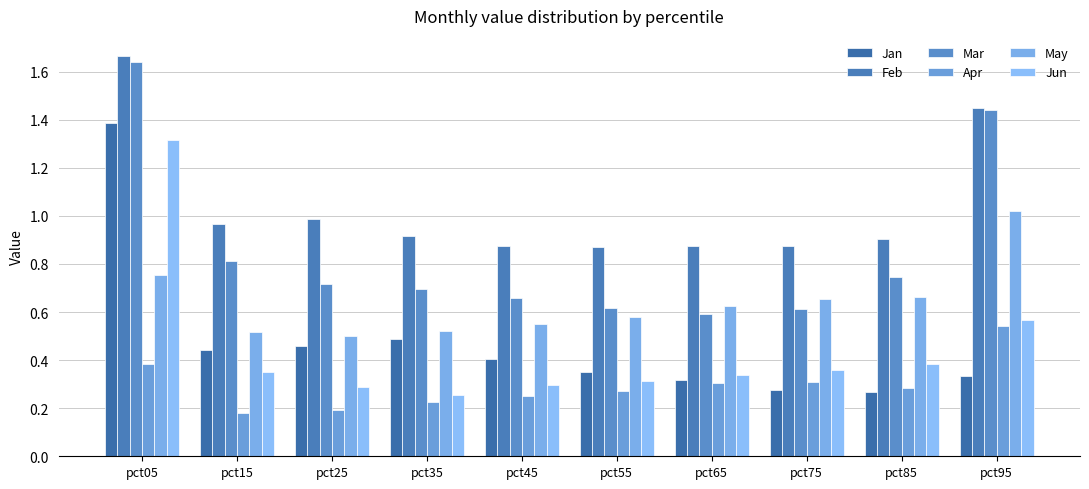

Count the number of categories in the chart.

10